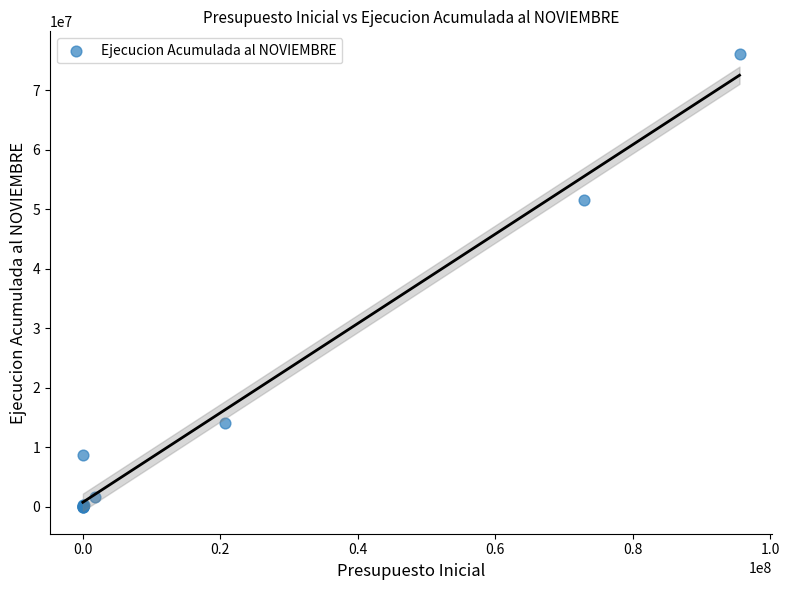

What Y value in the scatter plot is closest to 38022571?

51509683